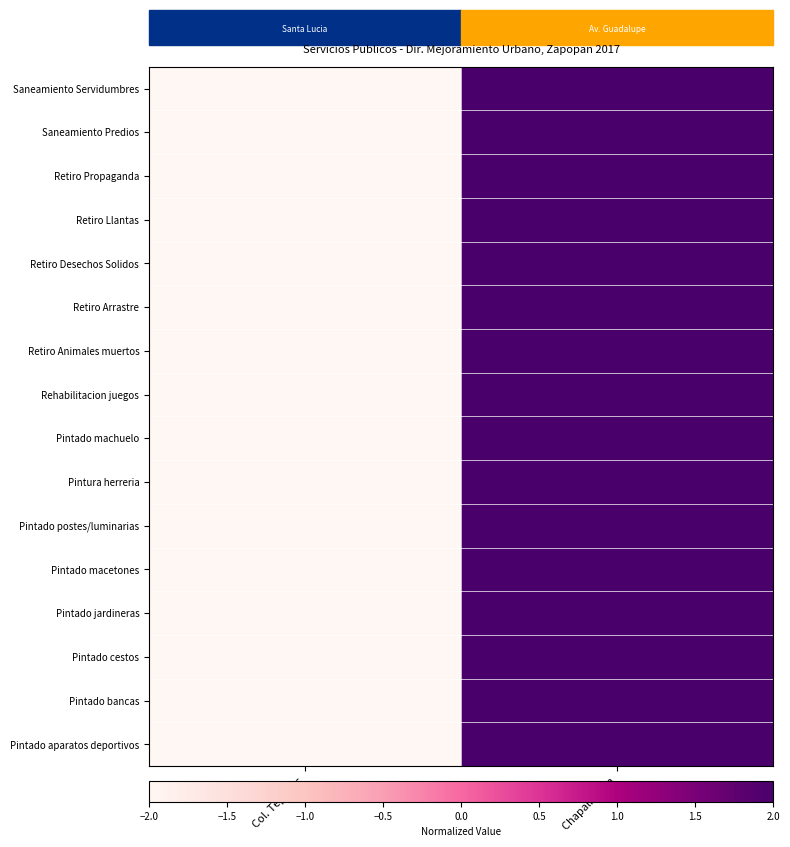

Which label corresponds to the largest value in the chart?

Chapalita Inn